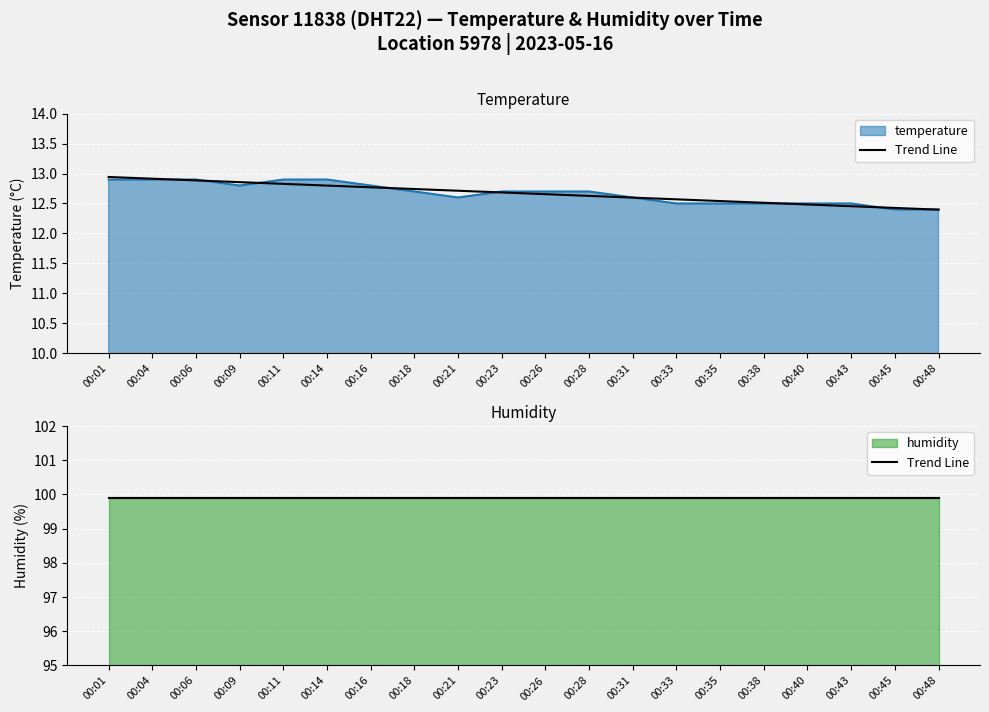

Does the chart display data point markers on the line(s)?

No